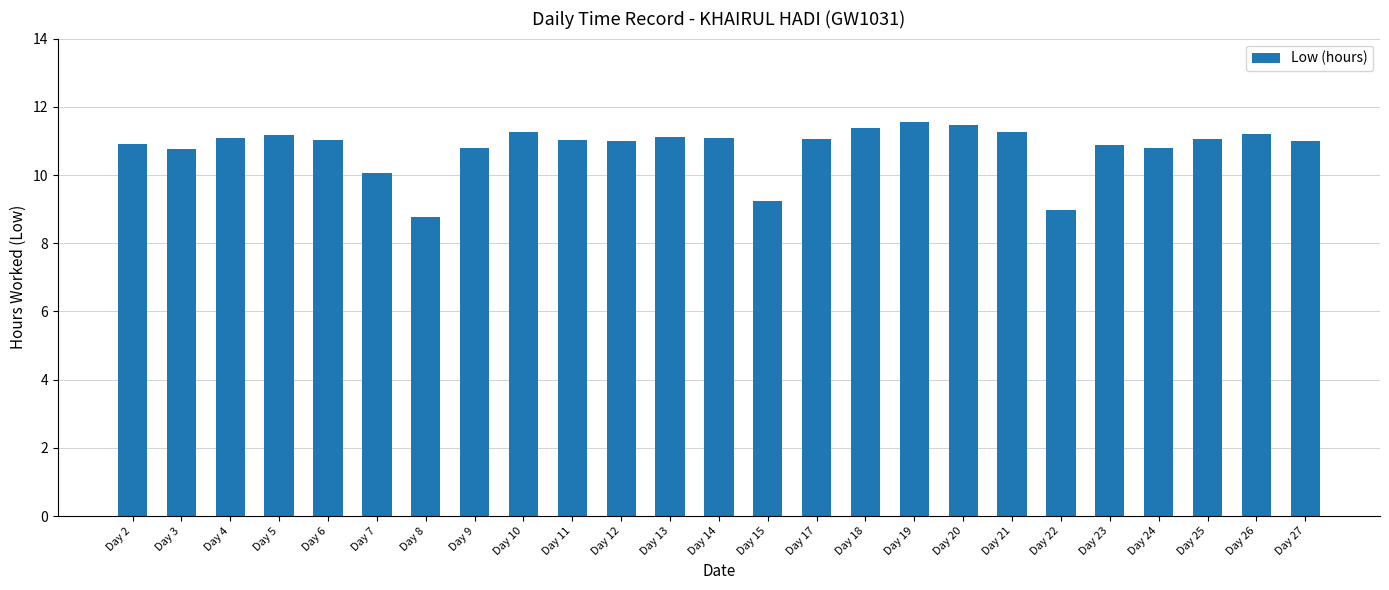

Where does the data first go above 11?

Day 4